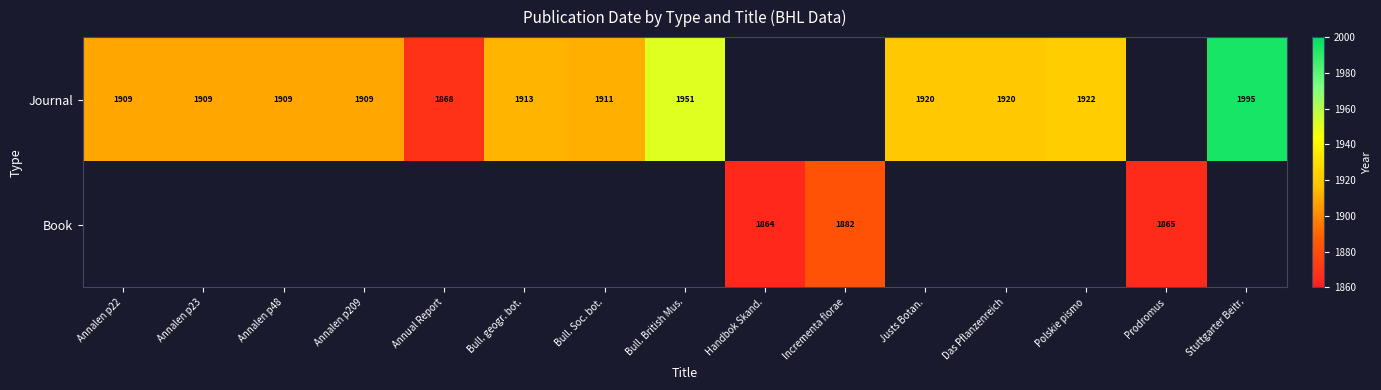

True or false: Journal has a value of 1122 at Annalen p48.

False